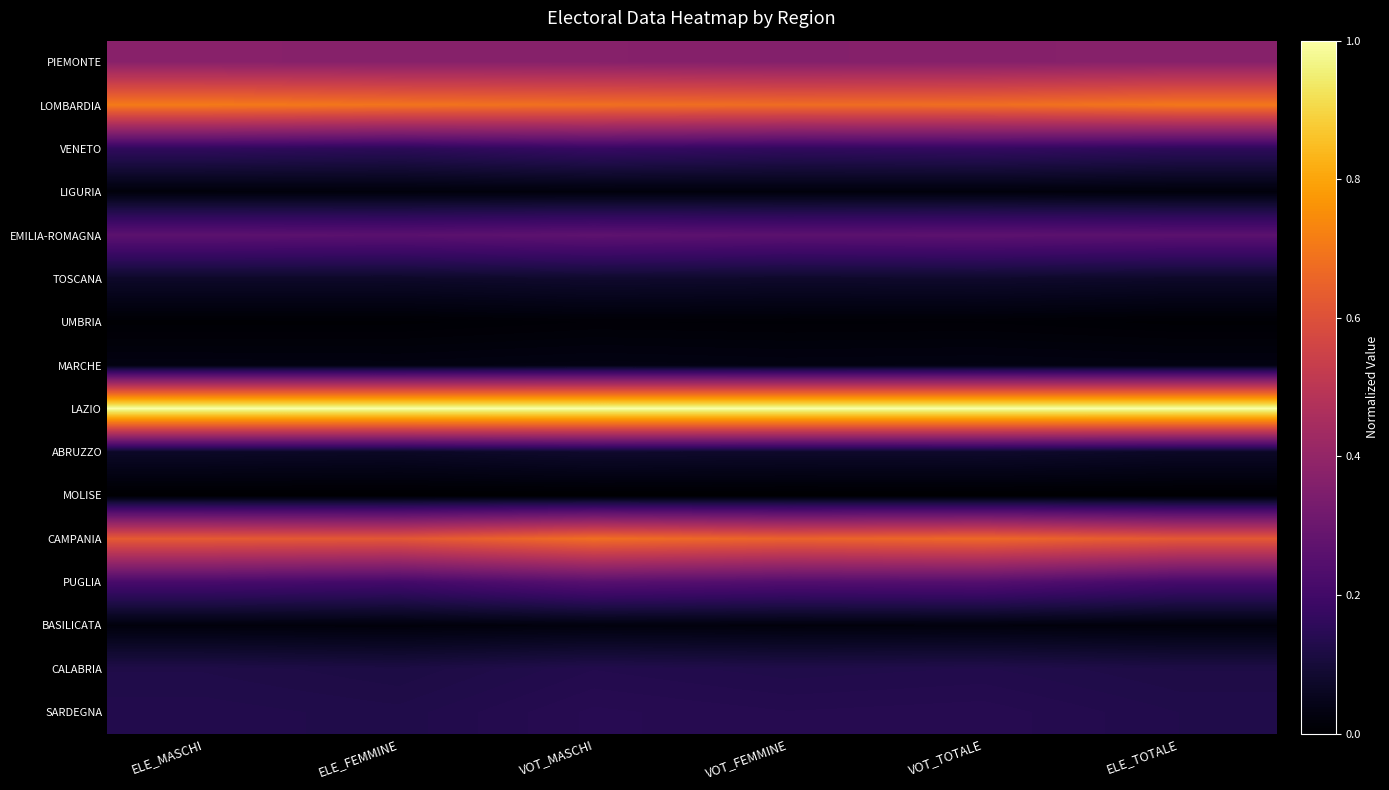

Reading right to left, extract all data points from this chart.

PIEMONTE: ELE_TOTALE=0.4	VOT_TOTALE=0.4	VOT_FEMMINE=0.4	VOT_MASCHI=0.4	ELE_FEMMINE=0.4	ELE_MASCHI=0.4
LOMBARDIA: ELE_TOTALE=0.7	VOT_TOTALE=0.7	VOT_FEMMINE=0.7	VOT_MASCHI=0.7	ELE_FEMMINE=0.7	ELE_MASCHI=0.7
VENETO: ELE_TOTALE=0.2	VOT_TOTALE=0.2	VOT_FEMMINE=0.2	VOT_MASCHI=0.2	ELE_FEMMINE=0.2	ELE_MASCHI=0.2
LIGURIA: ELE_TOTALE=0.0	VOT_TOTALE=0.0	VOT_FEMMINE=0.0	VOT_MASCHI=0.0	ELE_FEMMINE=0.0	ELE_MASCHI=0.0
EMILIA-ROMAGNA: ELE_TOTALE=0.3	VOT_TOTALE=0.3	VOT_FEMMINE=0.3	VOT_MASCHI=0.3	ELE_FEMMINE=0.3	ELE_MASCHI=0.3
TOSCANA: ELE_TOTALE=0.1	VOT_TOTALE=0.1	VOT_FEMMINE=0.1	VOT_MASCHI=0.1	ELE_FEMMINE=0.1	ELE_MASCHI=0.1
UMBRIA: ELE_TOTALE=0.0	VOT_TOTALE=0.0	VOT_FEMMINE=0.0	VOT_MASCHI=0.0	ELE_FEMMINE=0.0	ELE_MASCHI=0.0
MARCHE: ELE_TOTALE=0.0	VOT_TOTALE=0.0	VOT_FEMMINE=0.0	VOT_MASCHI=0.0	ELE_FEMMINE=0.0	ELE_MASCHI=0.0
LAZIO: ELE_TOTALE=1.0	VOT_TOTALE=1.0	VOT_FEMMINE=1.0	VOT_MASCHI=1.0	ELE_FEMMINE=1.0	ELE_MASCHI=1.0
ABRUZZO: ELE_TOTALE=0.1	VOT_TOTALE=0.1	VOT_FEMMINE=0.1	VOT_MASCHI=0.1	ELE_FEMMINE=0.1	ELE_MASCHI=0.1
MOLISE: ELE_TOTALE=0.0	VOT_TOTALE=0.0	VOT_FEMMINE=0.0	VOT_MASCHI=0.0	ELE_FEMMINE=0.0	ELE_MASCHI=0.0
CAMPANIA: ELE_TOTALE=0.6	VOT_TOTALE=0.7	VOT_FEMMINE=0.7	VOT_MASCHI=0.7	ELE_FEMMINE=0.6	ELE_MASCHI=0.6
PUGLIA: ELE_TOTALE=0.2	VOT_TOTALE=0.2	VOT_FEMMINE=0.2	VOT_MASCHI=0.3	ELE_FEMMINE=0.2	ELE_MASCHI=0.2
BASILICATA: ELE_TOTALE=0.0	VOT_TOTALE=0.0	VOT_FEMMINE=0.0	VOT_MASCHI=0.0	ELE_FEMMINE=0.0	ELE_MASCHI=0.0
CALABRIA: ELE_TOTALE=0.1	VOT_TOTALE=0.1	VOT_FEMMINE=0.1	VOT_MASCHI=0.1	ELE_FEMMINE=0.1	ELE_MASCHI=0.1
SARDEGNA: ELE_TOTALE=0.1	VOT_TOTALE=0.1	VOT_FEMMINE=0.1	VOT_MASCHI=0.1	ELE_FEMMINE=0.1	ELE_MASCHI=0.1